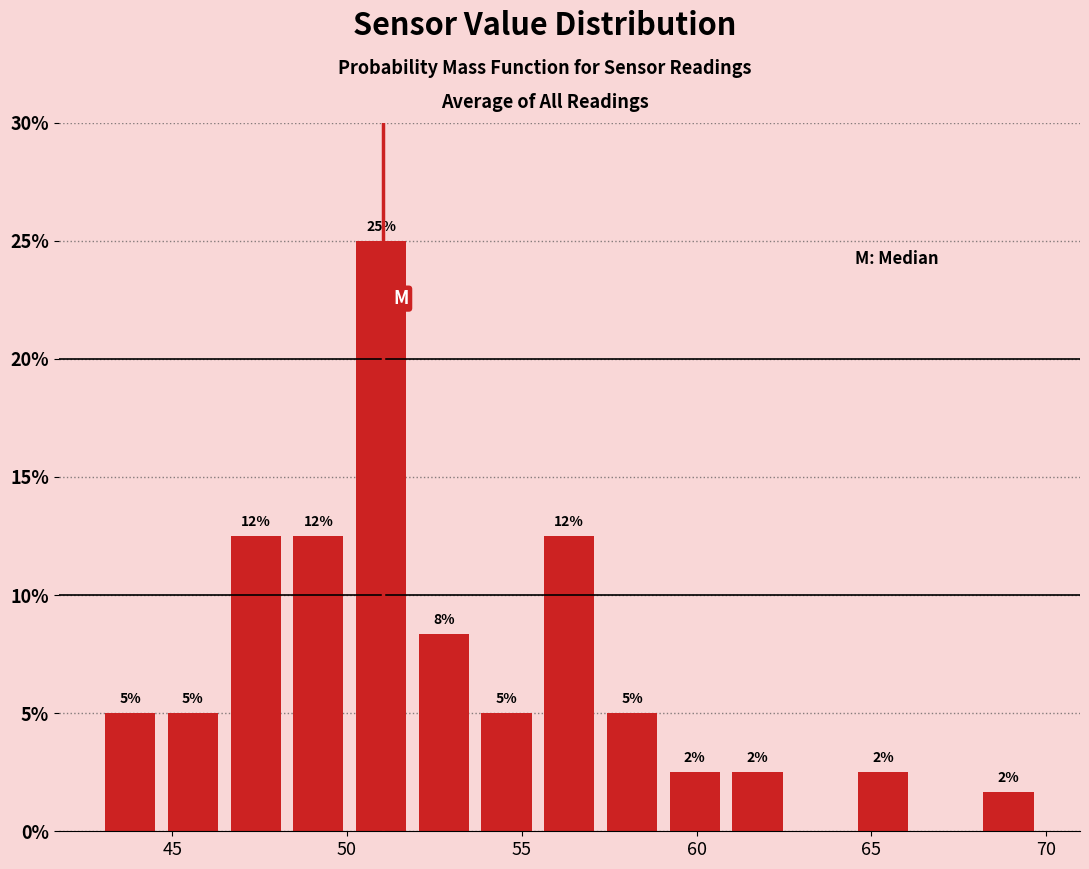

Around what value on the x-axis is the tallest bar? Give the approximate position of its centre, as read against the axis.

51.0